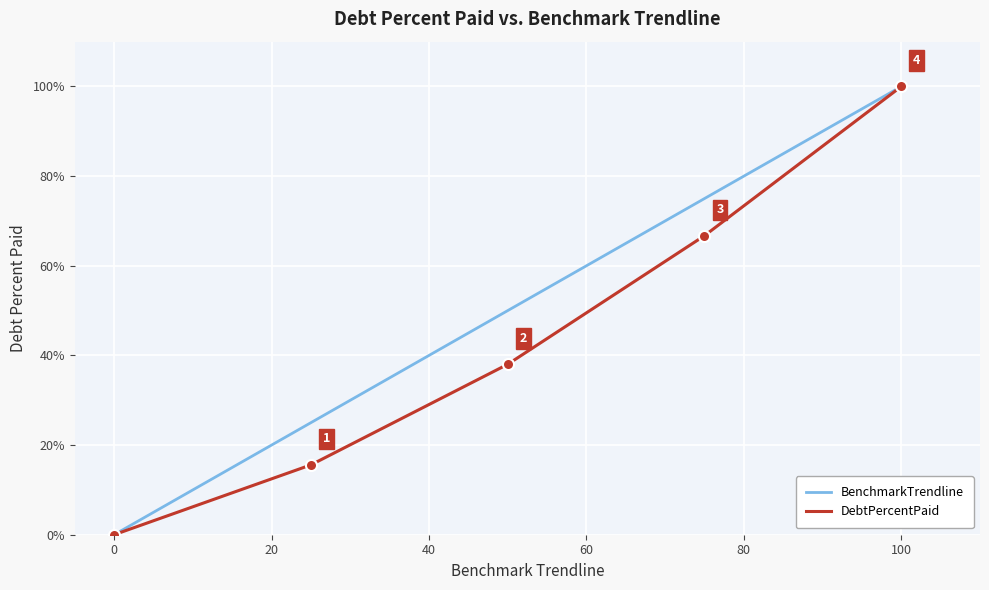

Reading left to right, extract all data points from this chart.

BenchmarkTrendline: 0.0	25.0	50.0	75.0	100.0
DebtPercentPaid: 0.0	15.6	38.0	66.7	100.0